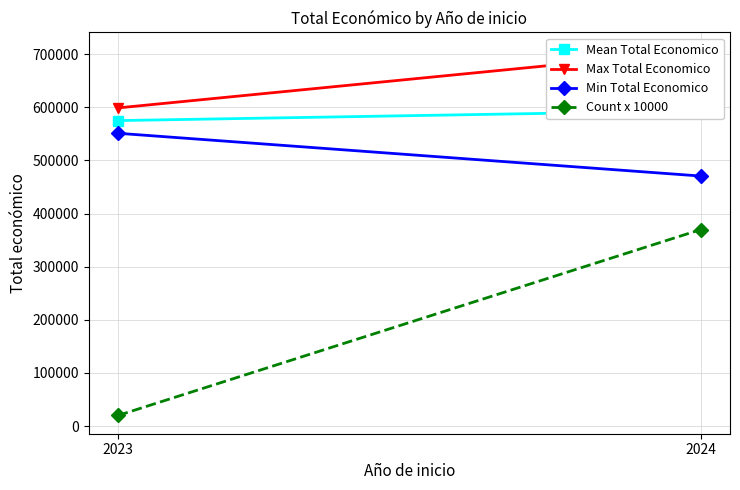

List the series in order of their peak value, lowest first.

Count x 10000, Min Total Economico, Mean Total Economico, Max Total Economico